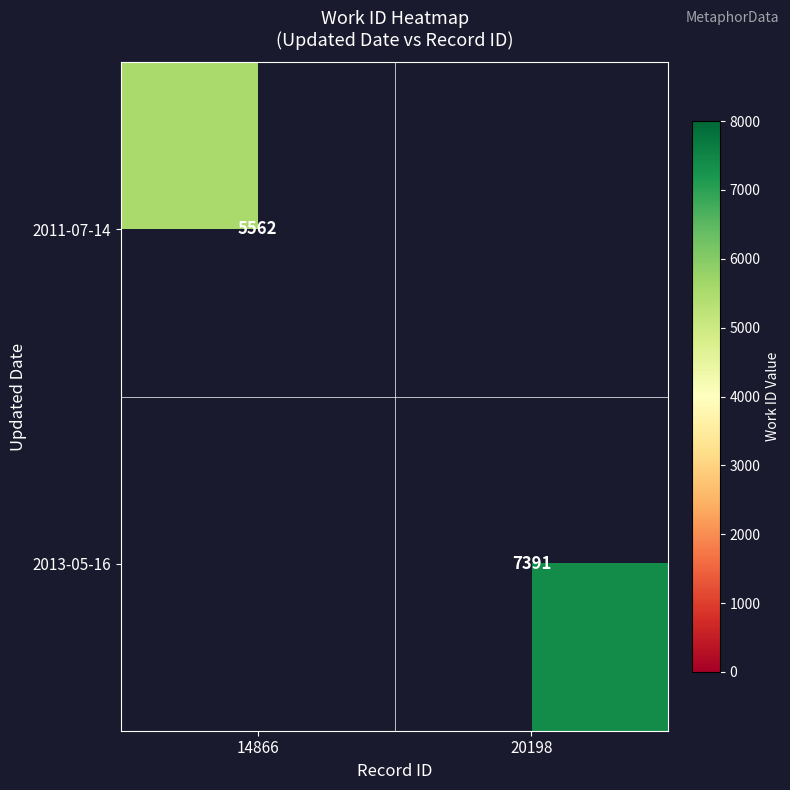

Is it true that 2011-07-14 equals 3671 at 14866?

False